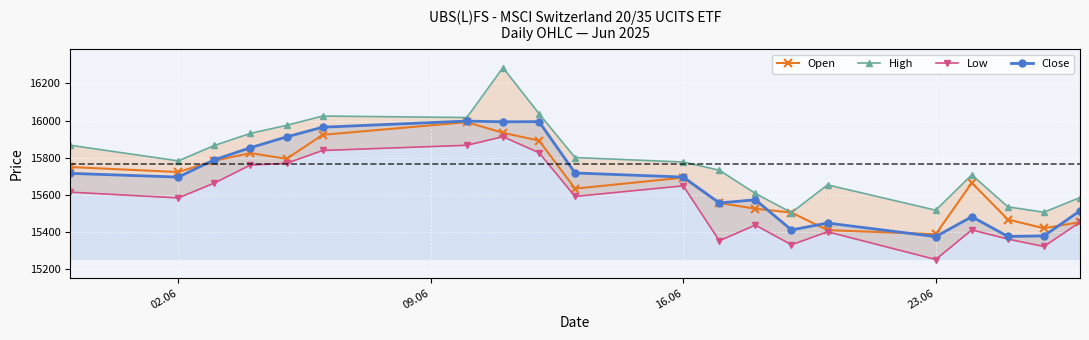

True or false: Open has more than 1 points higher than both neighbors.

True